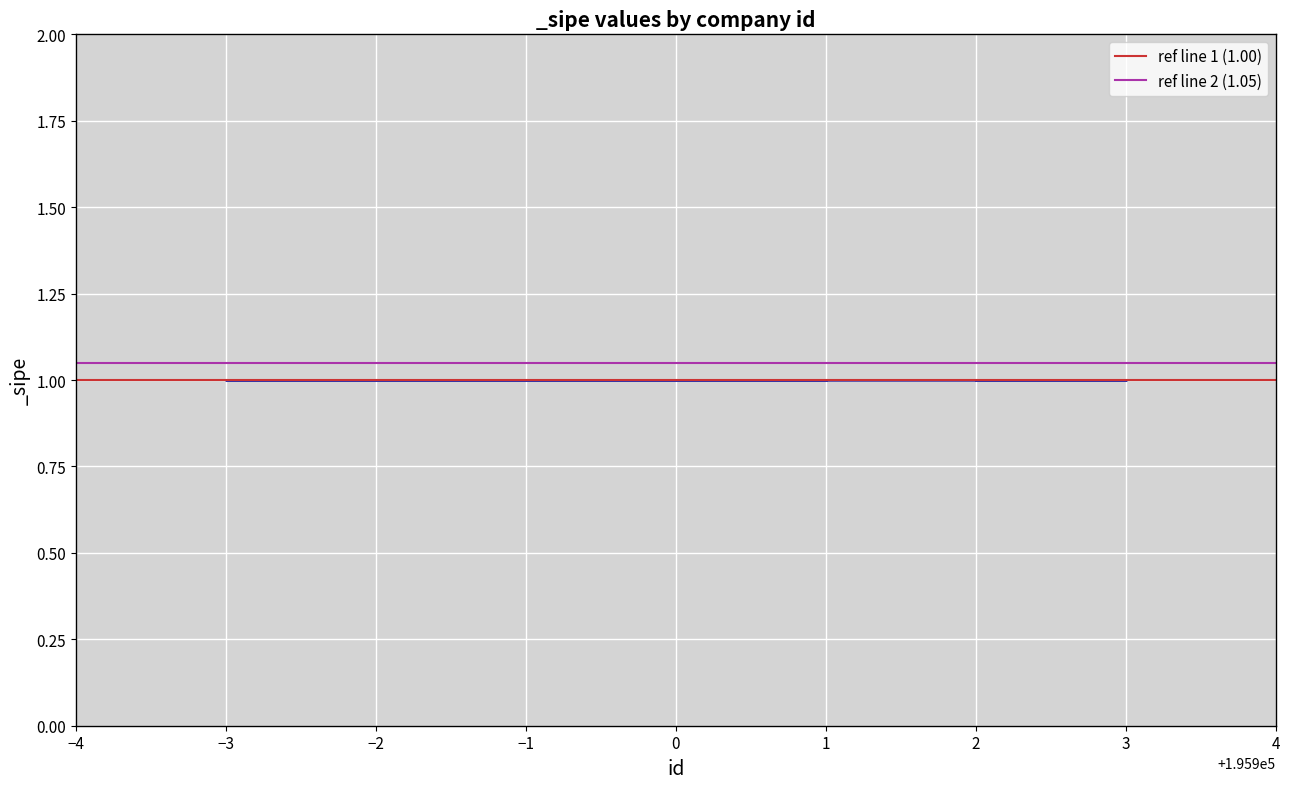

Is the value of ref line 2 (1.05) at −4 greater than the value of ref line 1 (1.00) at −3?

Yes